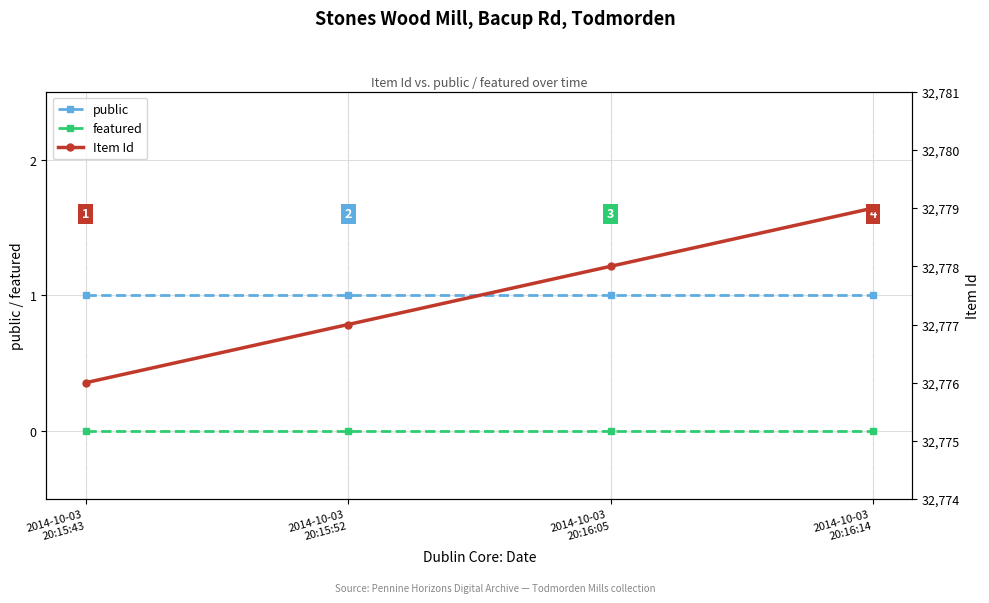

Where is public nearest to the value 1?

2014-10-03
20:15:43